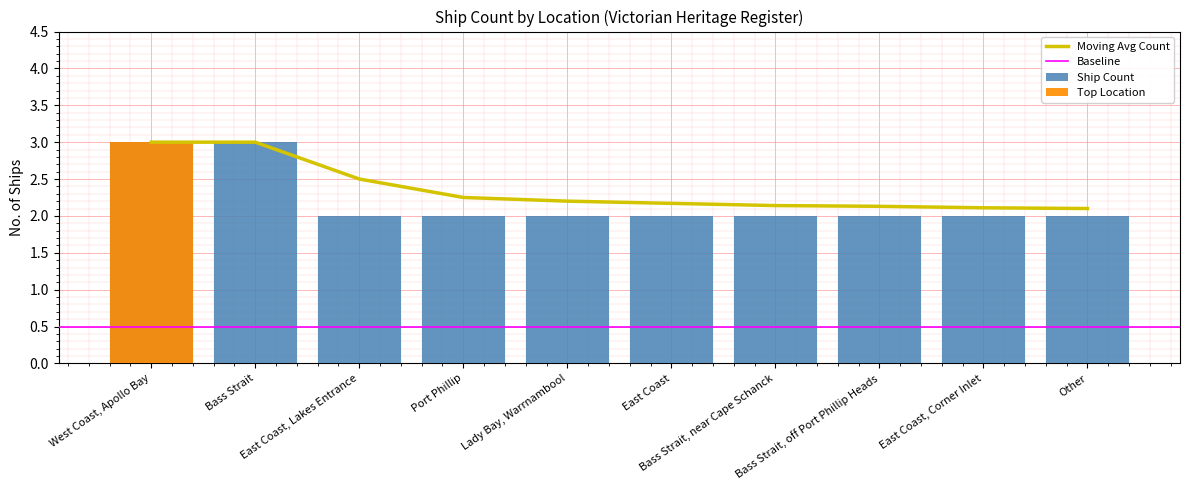

Between East Coast, Lakes Entrance and East Coast, Corner Inlet, which series saw the biggest shift?

Moving Avg